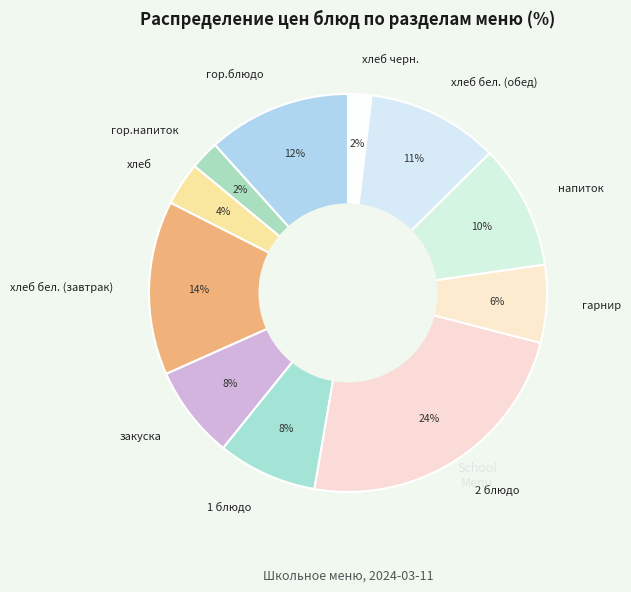

Combined, do 1 блюдо and хлеб бел. (завтрак) account for over 50%?

No